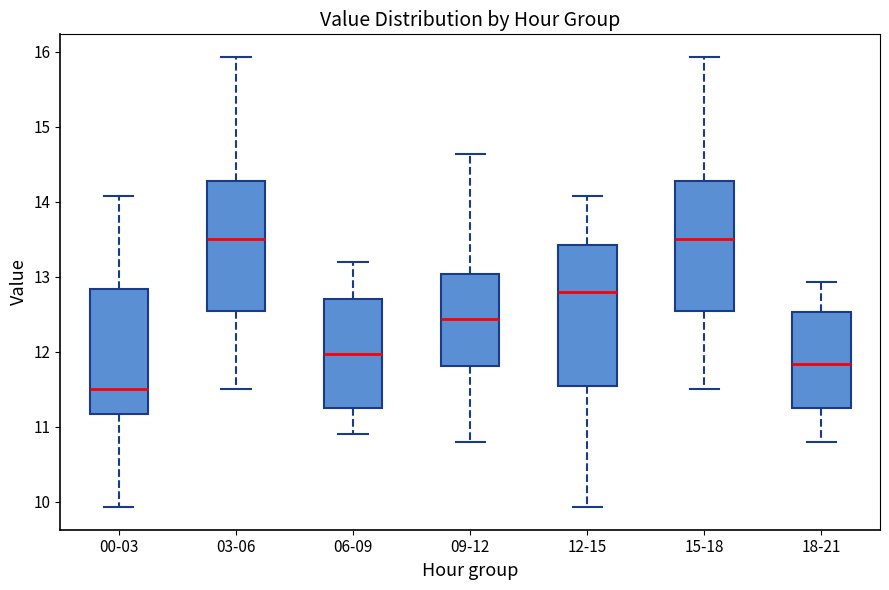

Reading left to right, transcribe this box plot: for each box, give where its median line is, the range the box spans, and where its two whiskers end, as read against the y-axis. The values are not printed on the chart, so give them approximately, as read against the axis.

00-03: median 11.5, box 11.2 to 12.8, whiskers 9.9 to 14.1
03-06: median 13.5, box 12.6 to 14.3, whiskers 11.5 to 15.9
06-09: median 12.0, box 11.3 to 12.7, whiskers 10.9 to 13.2
09-12: median 12.4, box 11.8 to 13.0, whiskers 10.8 to 14.6
12-15: median 12.8, box 11.6 to 13.4, whiskers 9.9 to 14.1
15-18: median 13.5, box 12.6 to 14.3, whiskers 11.5 to 15.9
18-21: median 11.8, box 11.3 to 12.5, whiskers 10.8 to 12.9